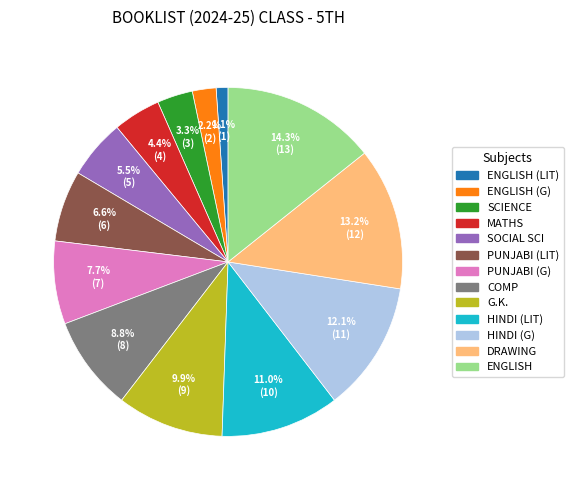

Does any single category account for the majority?

No